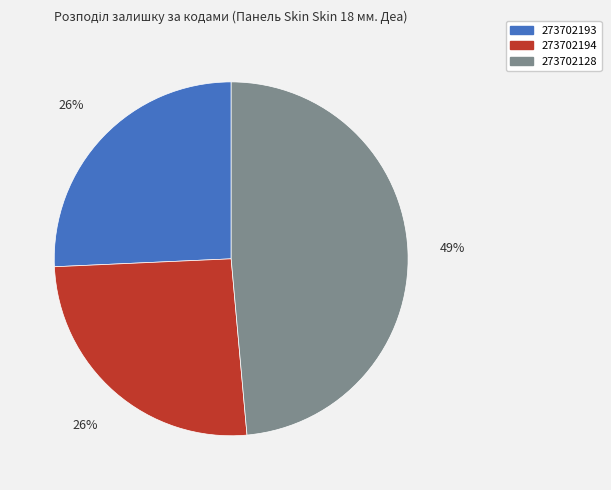

To the nearest percent, what portion does 273702194 represent?

26%